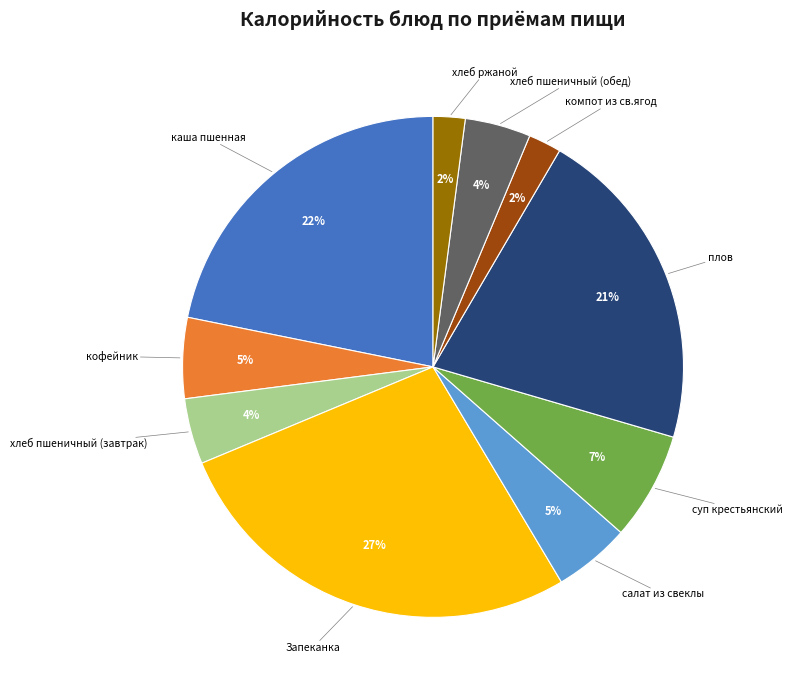

Does компот из св.ягод account for over 50% of the chart?

No